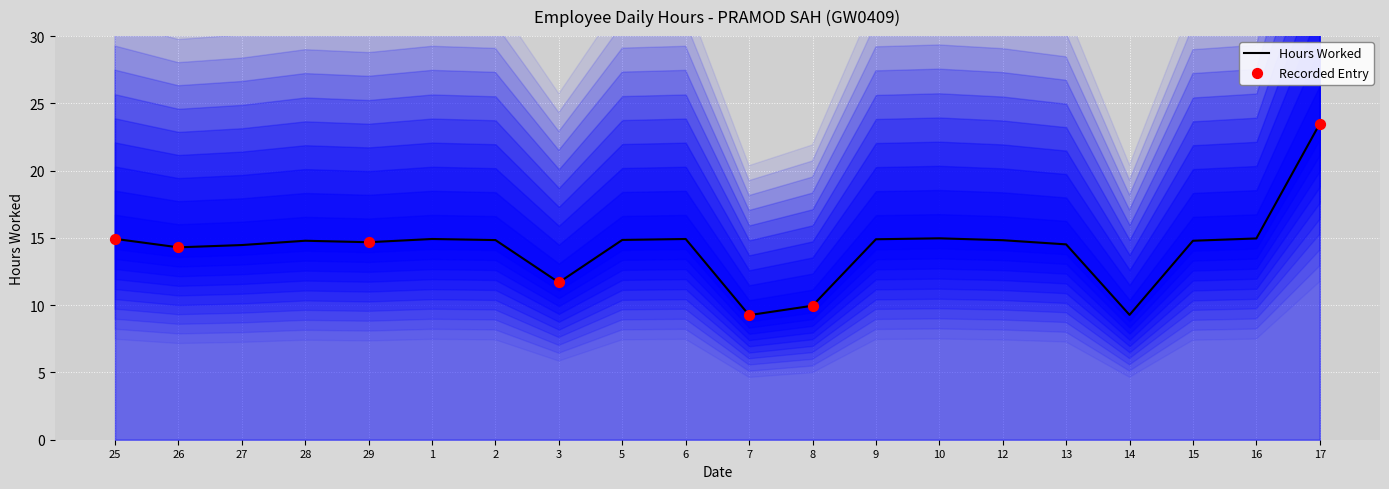

What is the change in value from 27 to 6?

+0.4